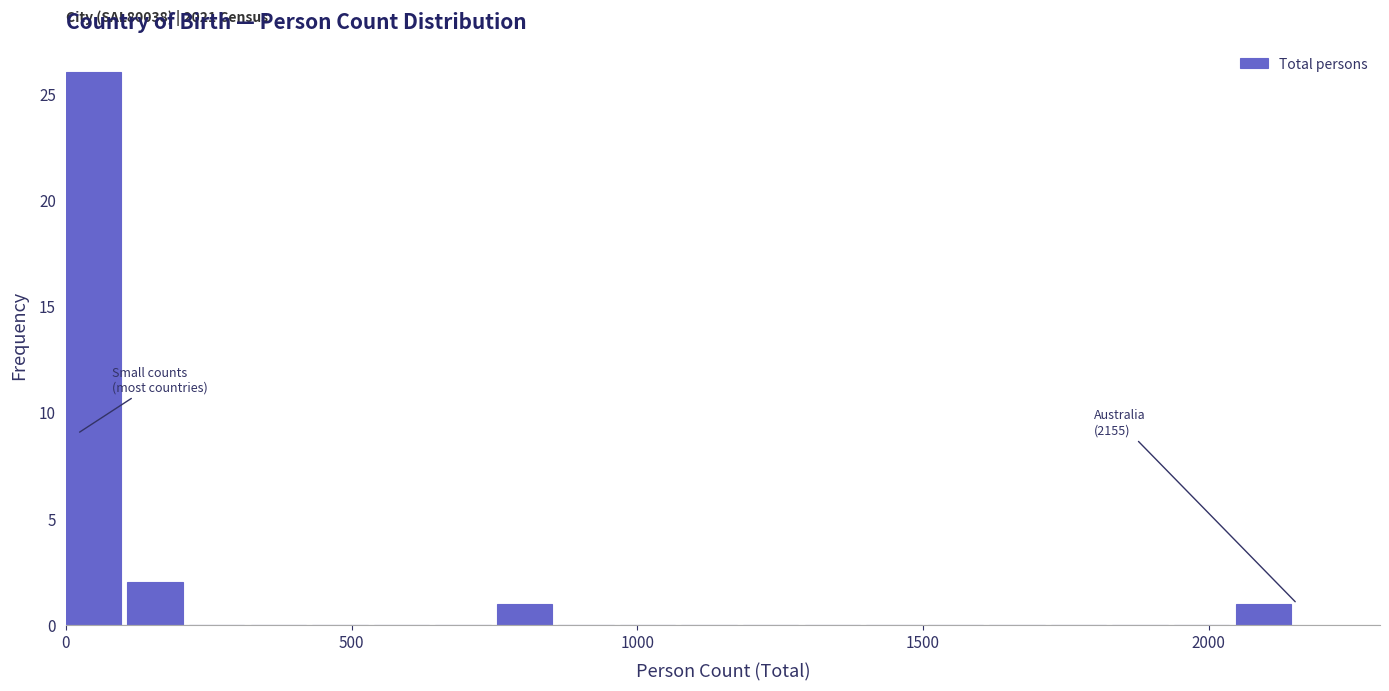

Read against the x-axis, roughly where is the centre of the tallest bar?

50